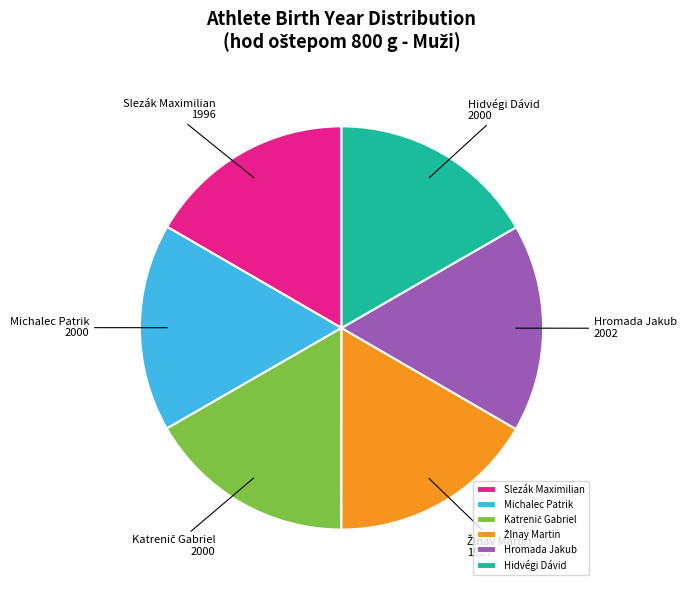

True or false: Slezák Maximilian accounts for 28% of the total.

False